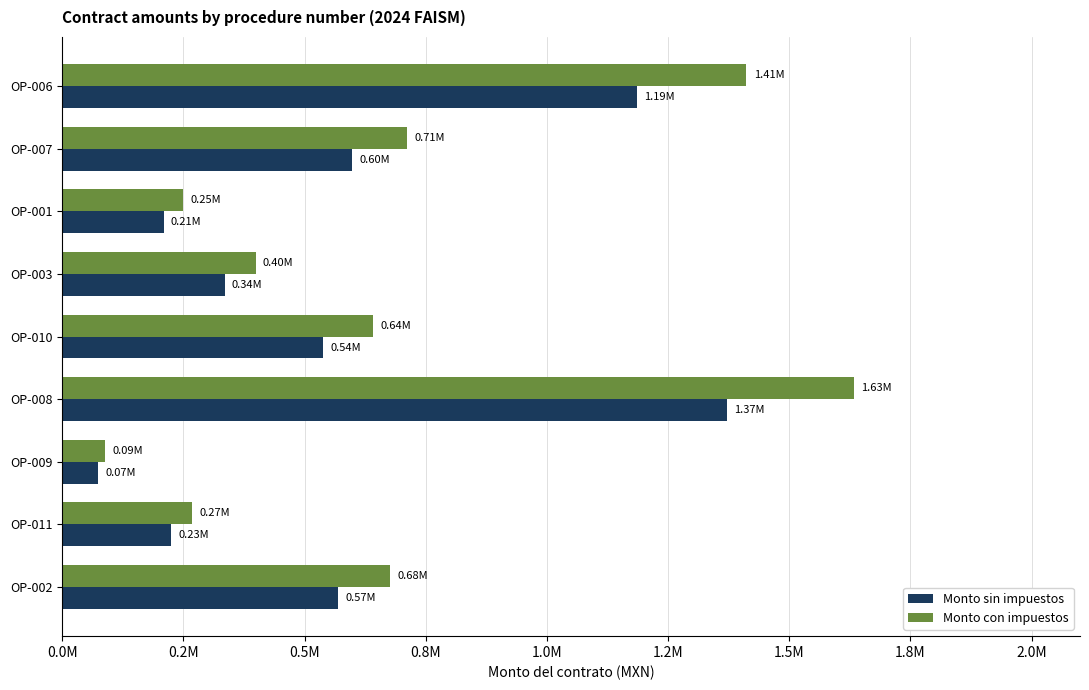

At which category does the chart reach its peak across all series?

OP-008